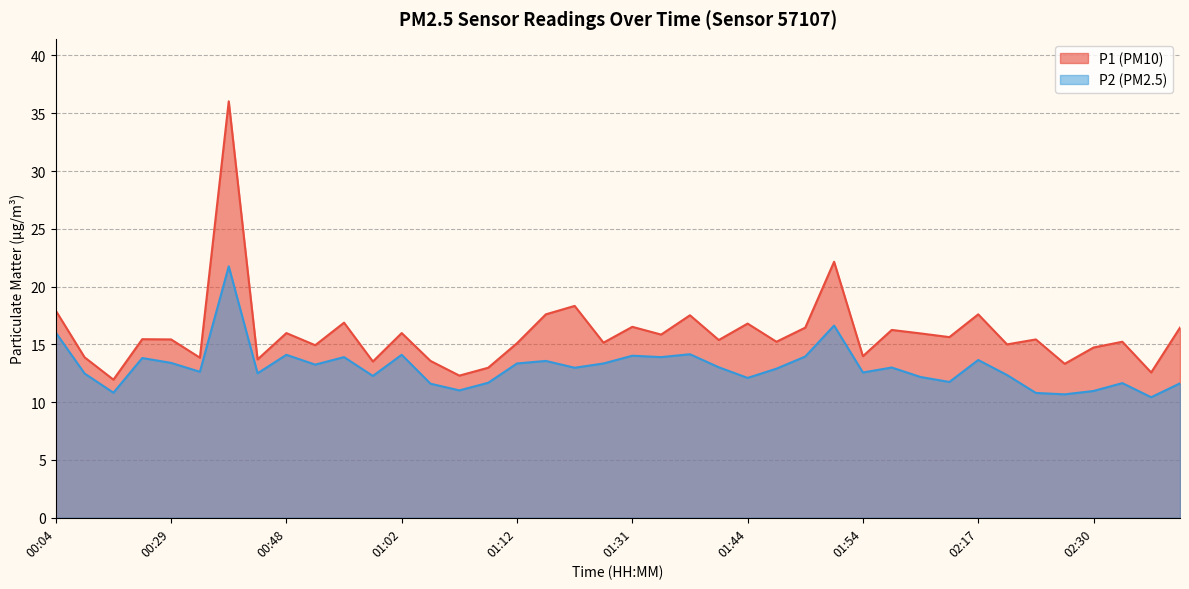

How many data points in P1 are above 15?

26